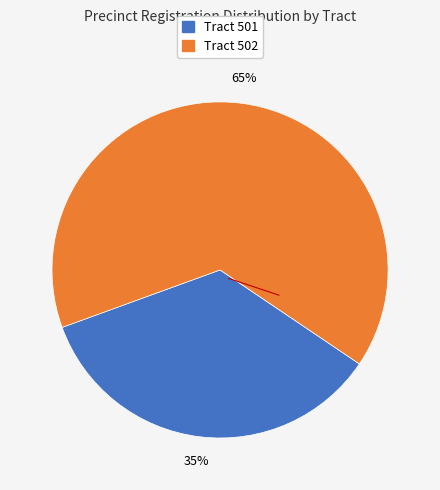

Does any single category account for the majority?

Yes